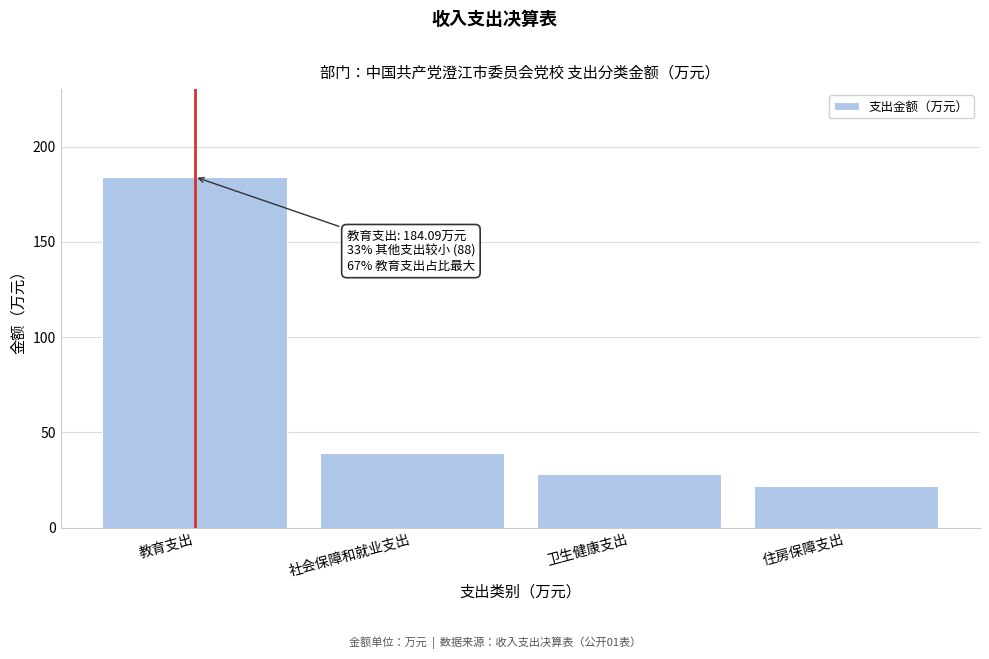

At which label is the value closest to 102?

社会保障和就业支出